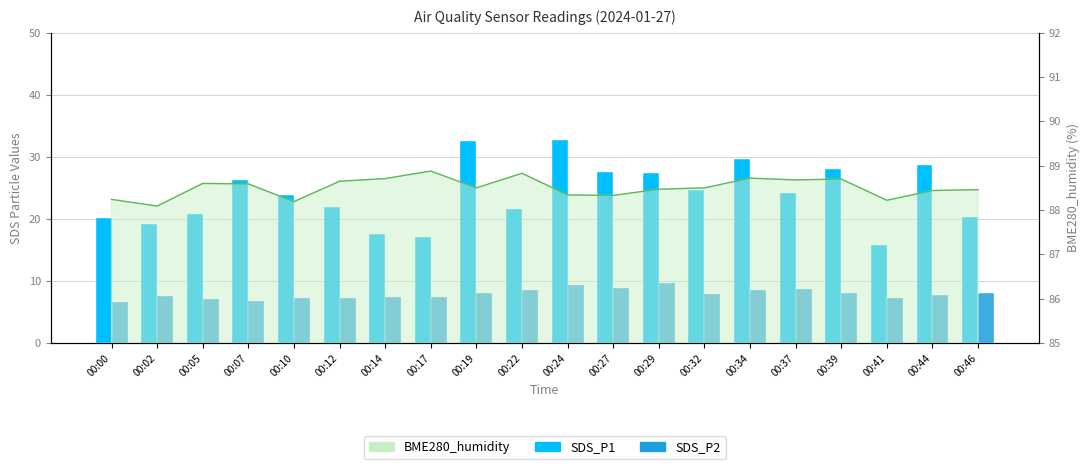

Between 00:05 and 00:44, which series saw the biggest shift?

SDS_P1